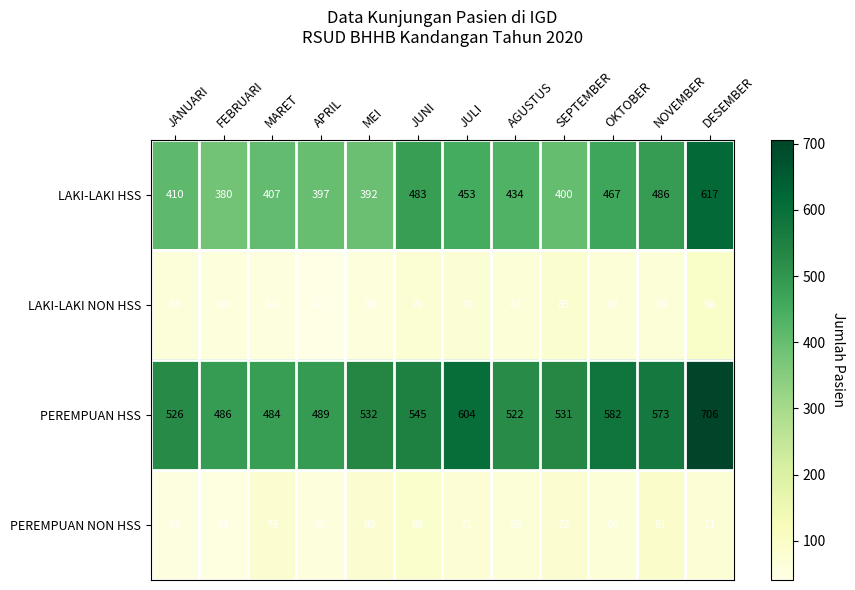

The value of LAKI-LAKI NON HSS at SEPTEMBER is 85. True or false?

True